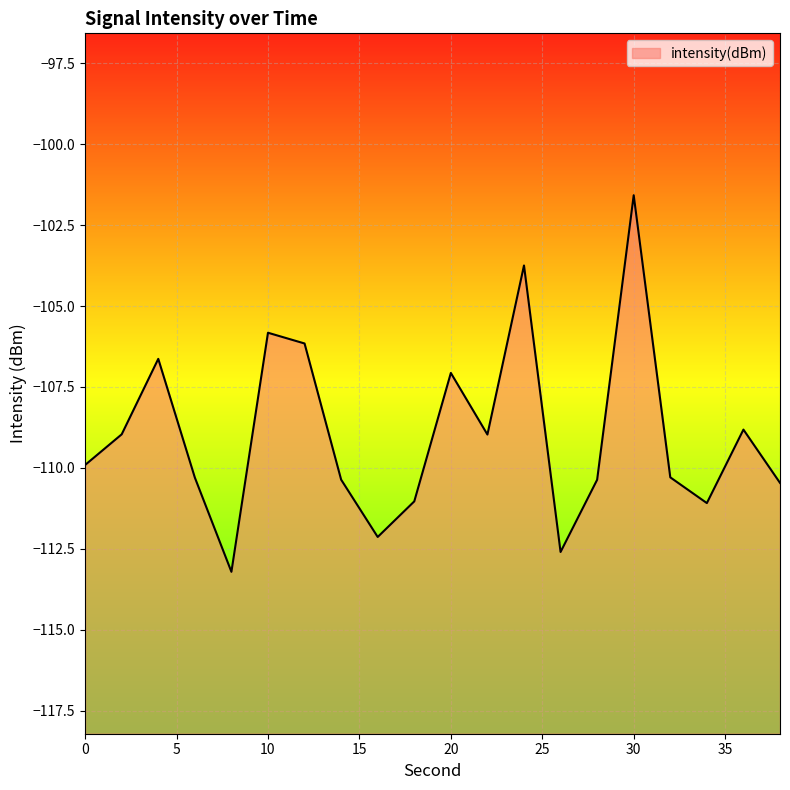

How many distinct data groups are displayed?

1